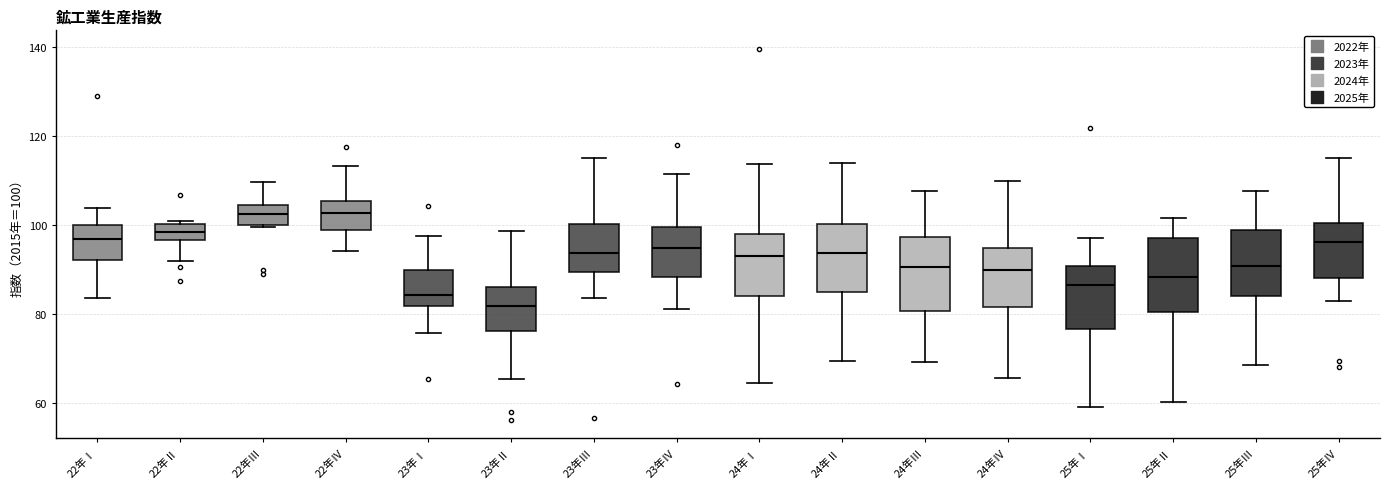

Reading left to right, read every box against the y-axis: the position of its median line, the range the box covers, and the ends of its whiskers. The values are not printed on the chart, so give them approximately, as read against the axis.

22年Ⅰ: median 98, box 92 to 100, whiskers 84 to 104
22年Ⅱ: median 98, box 96 to 100, whiskers 92 to 102
22年Ⅲ: median 102, box 100 to 104, whiskers 100 to 110
22年Ⅳ: median 102, box 98 to 106, whiskers 94 to 114
23年Ⅰ: median 84, box 82 to 90, whiskers 76 to 98
23年Ⅱ: median 82, box 76 to 86, whiskers 66 to 98
23年Ⅲ: median 94, box 90 to 100, whiskers 84 to 116
23年Ⅳ: median 94, box 88 to 100, whiskers 82 to 112
24年Ⅰ: median 94, box 84 to 98, whiskers 64 to 114
24年Ⅱ: median 94, box 86 to 100, whiskers 70 to 114
24年Ⅲ: median 90, box 80 to 98, whiskers 70 to 108
24年Ⅳ: median 90, box 82 to 94, whiskers 66 to 110
25年Ⅰ: median 86, box 76 to 90, whiskers 60 to 98
25年Ⅱ: median 88, box 80 to 98, whiskers 60 to 102
25年Ⅲ: median 90, box 84 to 100, whiskers 68 to 108
25年Ⅳ: median 96, box 88 to 100, whiskers 84 to 116